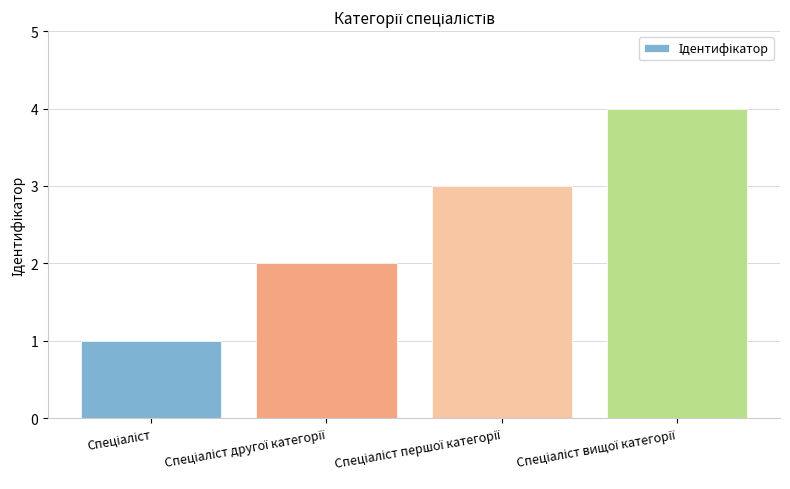

What is the sum of all values?

10